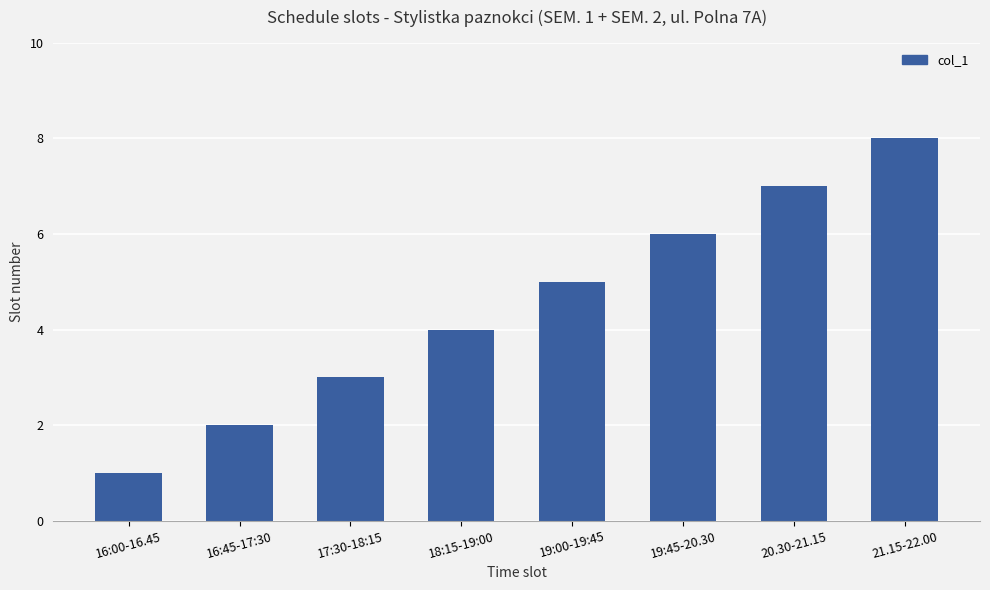

List the labels in order of value, smallest first.

16:00-16.45, 16:45-17:30, 17:30-18:15, 18:15-19:00, 19:00-19:45, 19:45-20.30, 20.30-21.15, 21.15-22.00